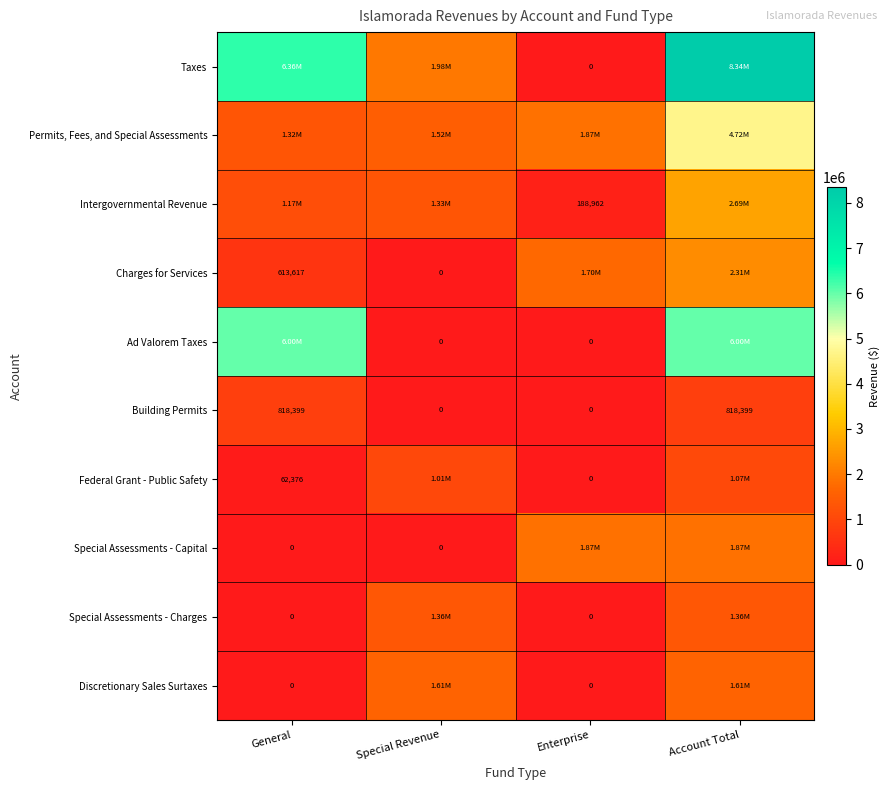

What is the greatest value displayed?

8341164